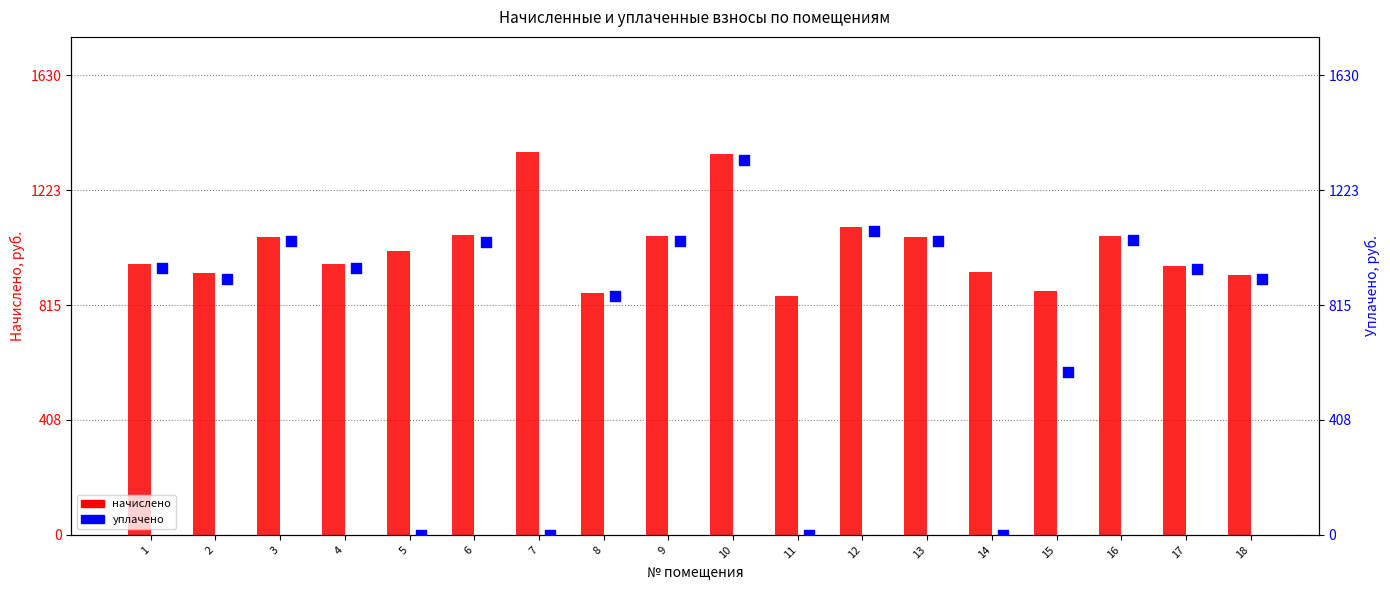

Which series reaches the maximum Y coordinate?

начислено